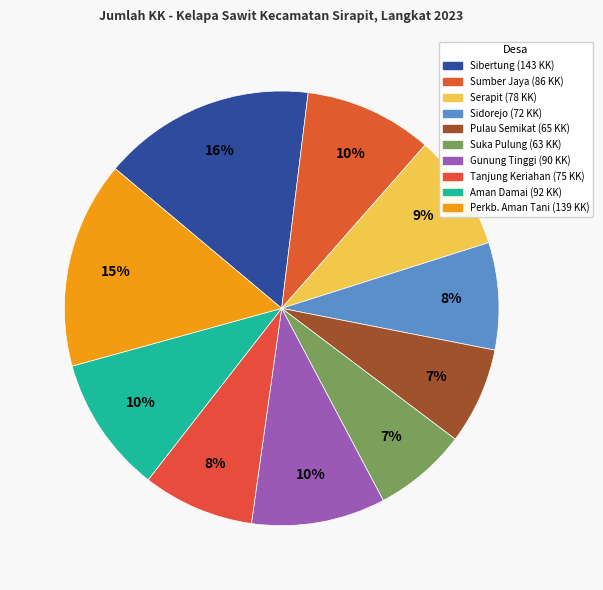

Is it true that Suka Pulung is 1% of the pie?

False